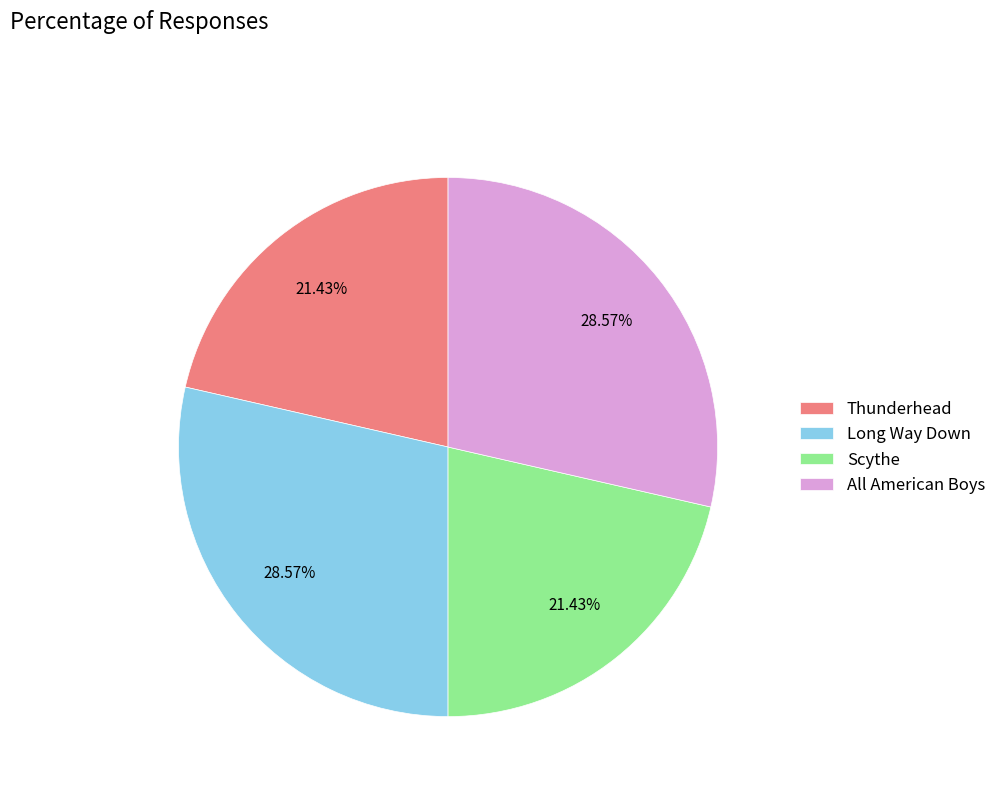

To the nearest percent, what is the combined percentage of Scythe and Thunderhead?

43%